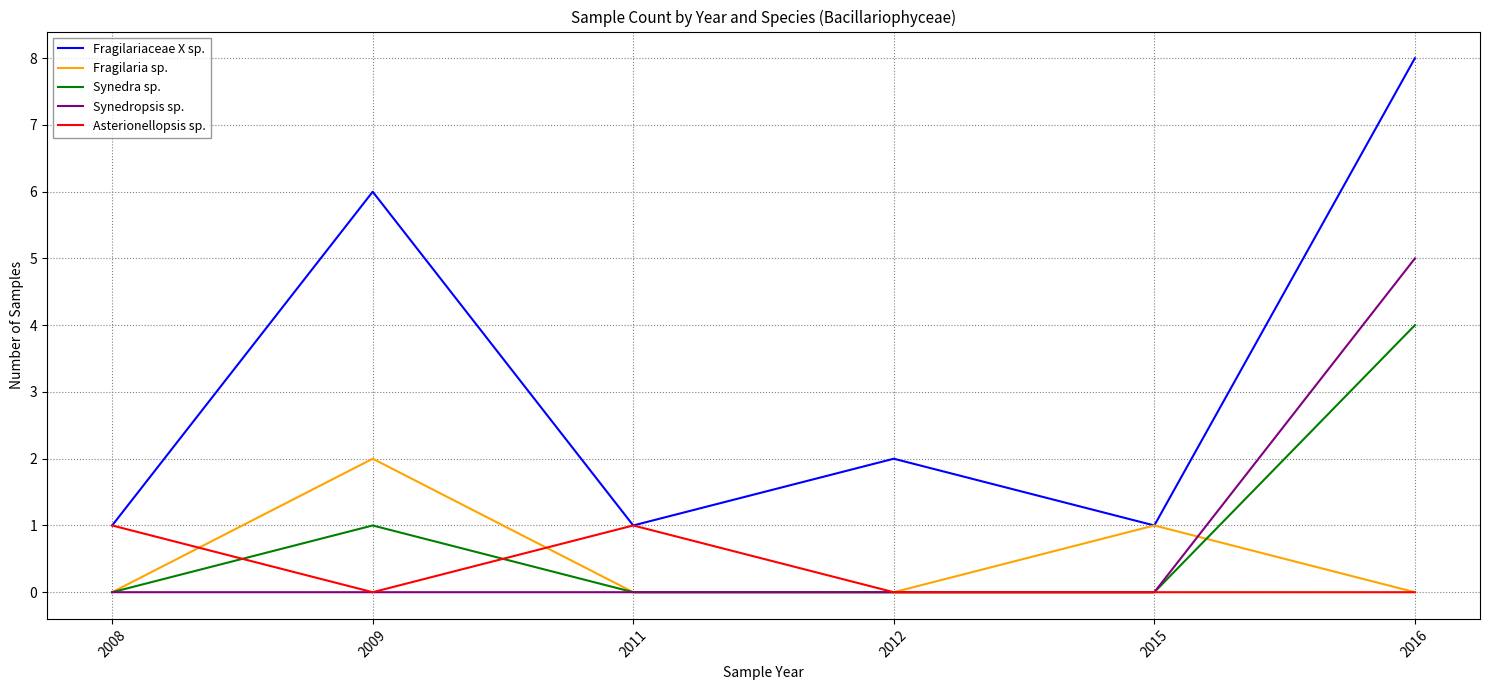

What is the difference between the maximum and second lowest values in the Synedra sp. series?

4